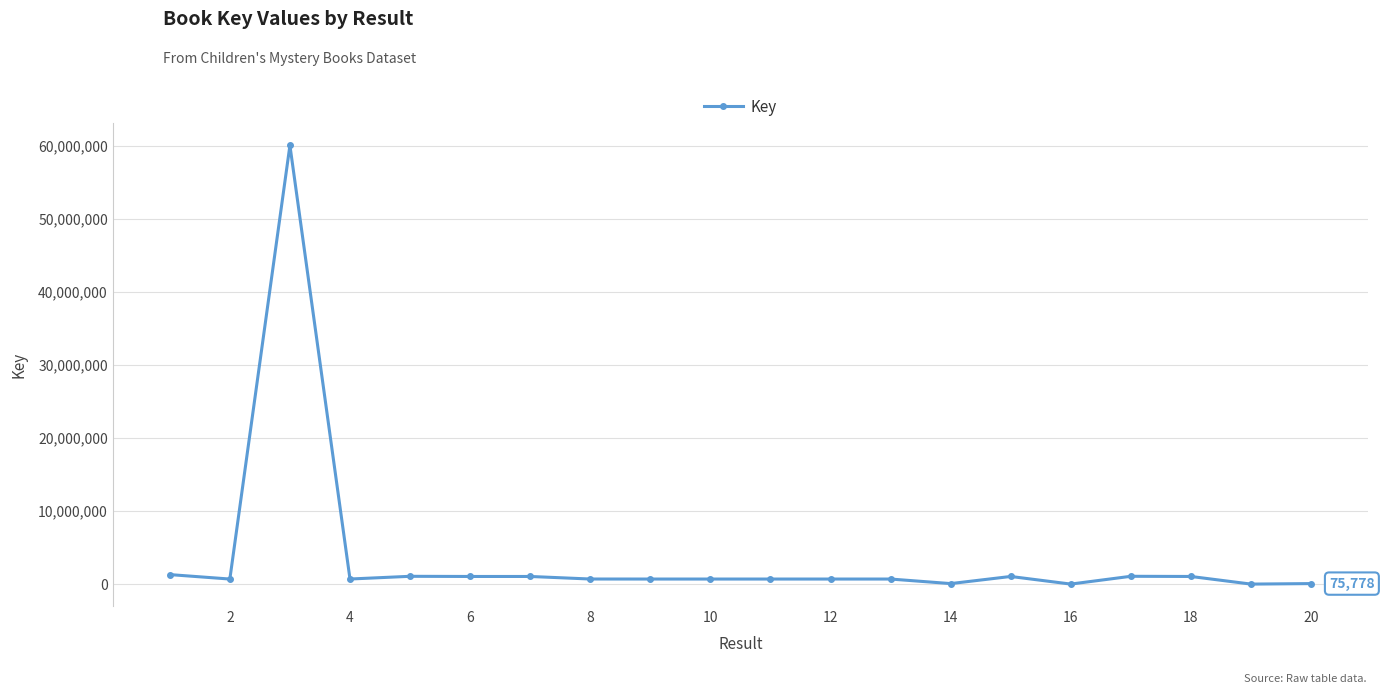

True or false: the data has more than 1 interior local peaks.

True